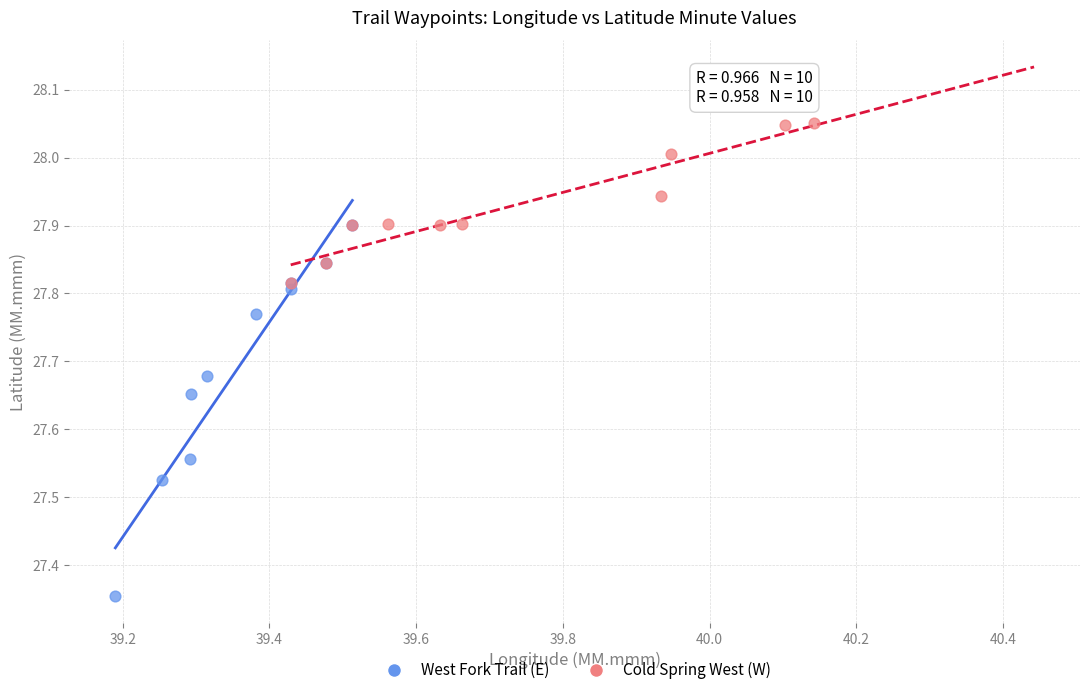

Which series reaches the minimum Y coordinate?

West Fork Trail (E)